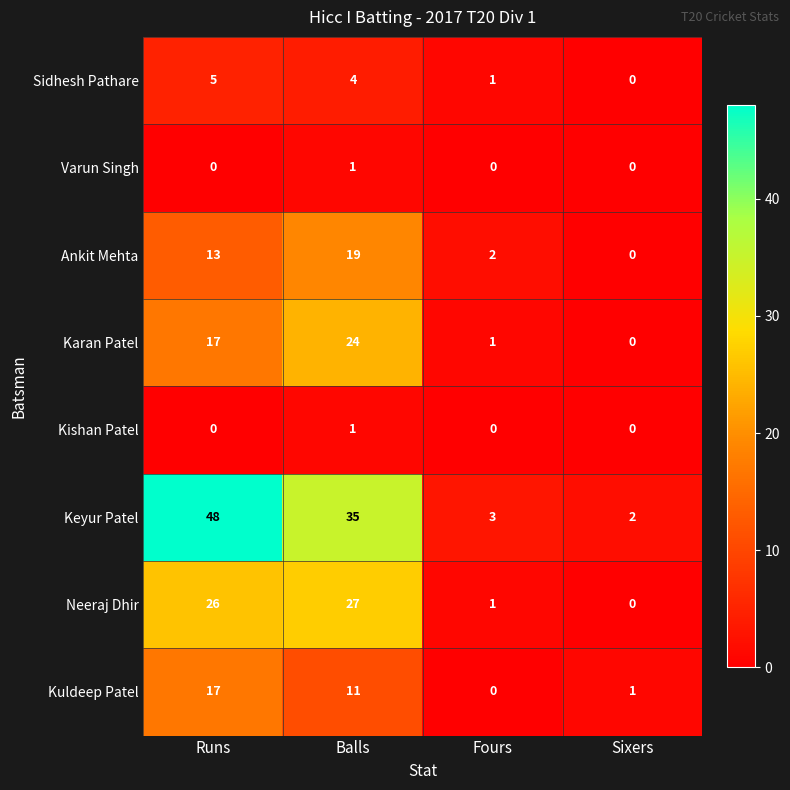

What is the difference between the second highest and minimum values in the Keyur Patel series?

33